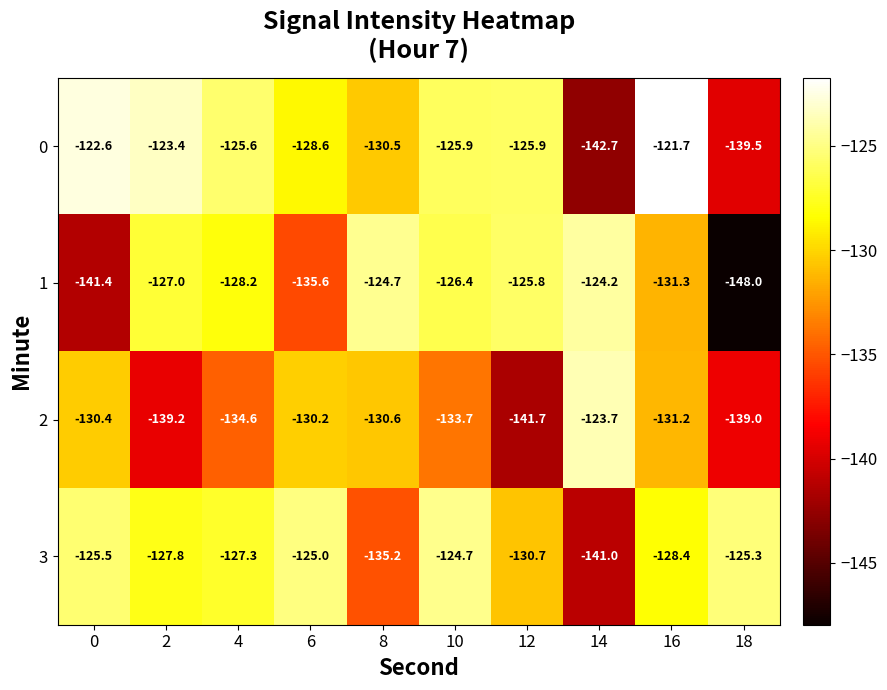

What is the maximum value shown in the chart?

-121.7